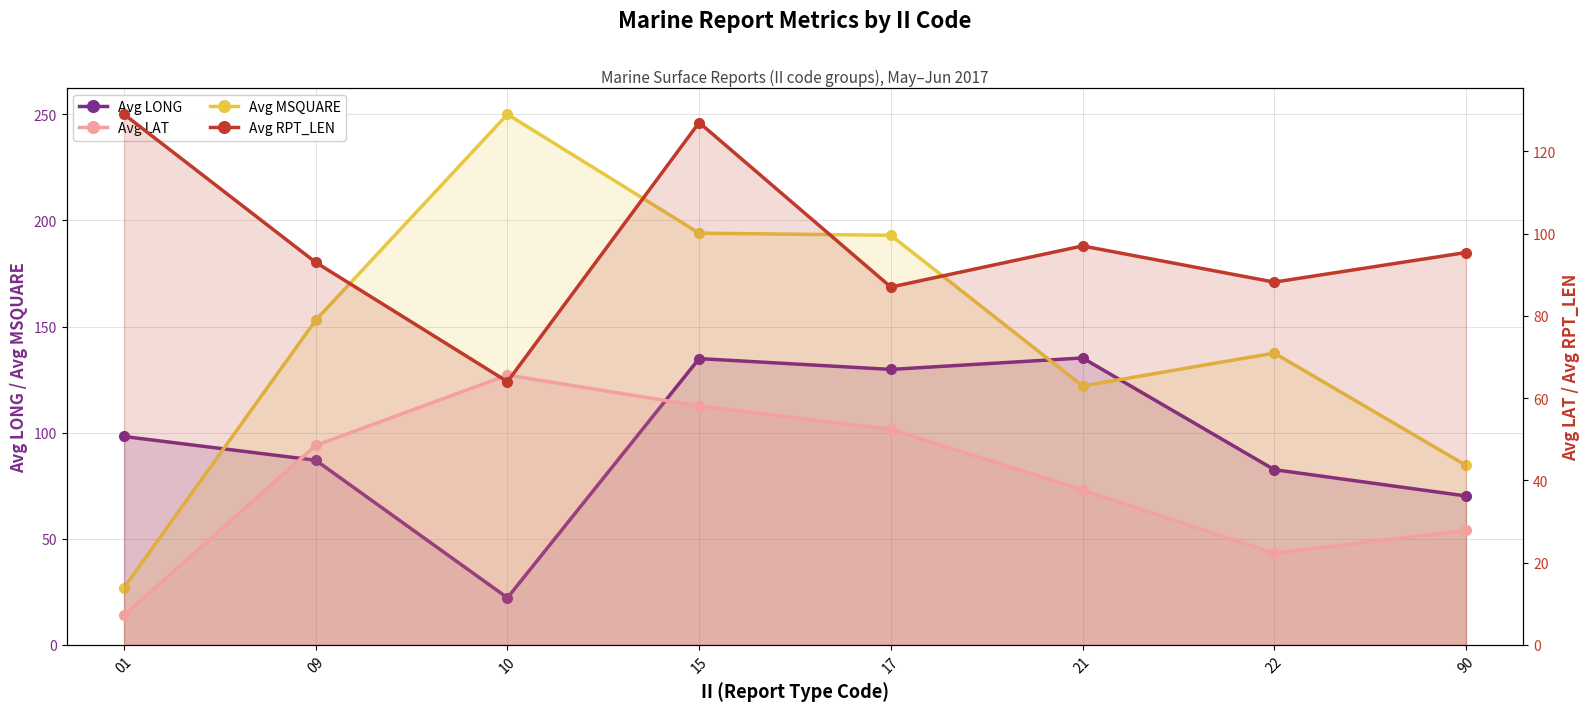

At which category is the sum across all series the highest?

15